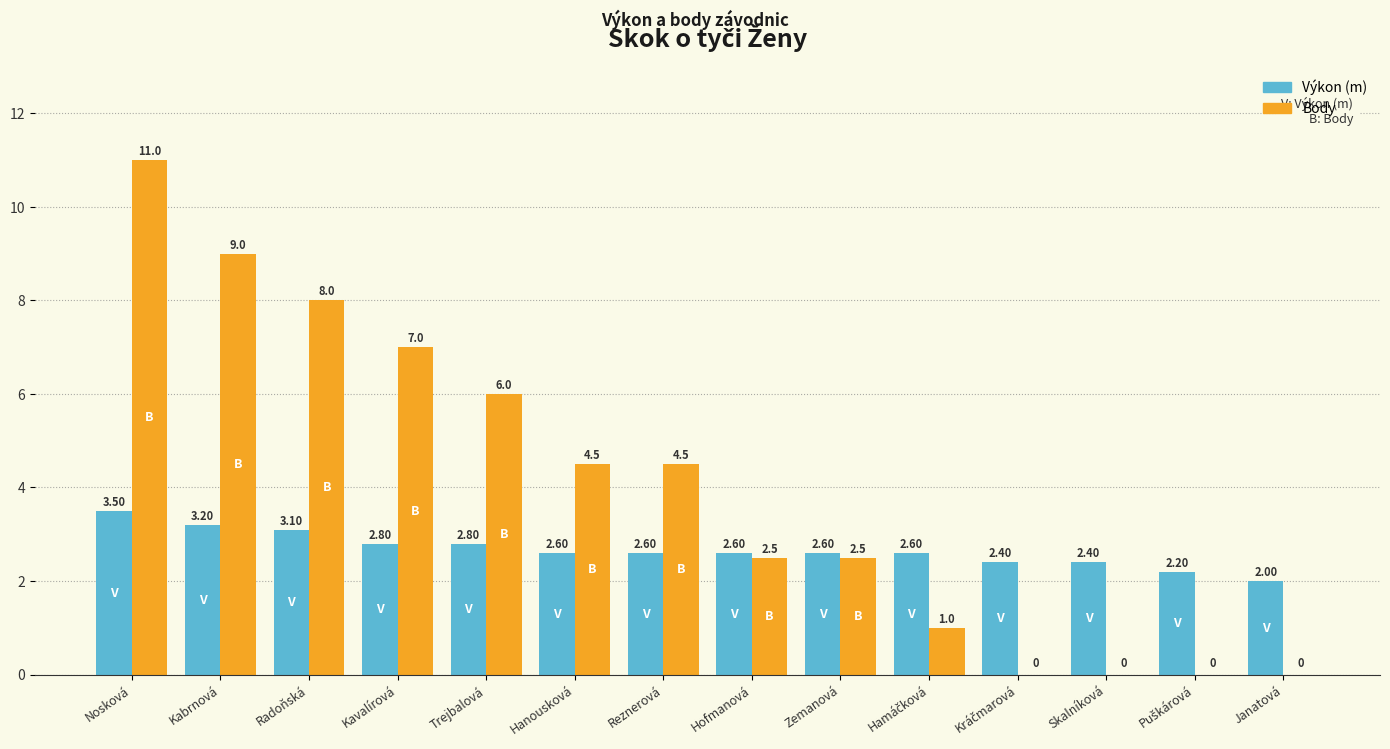

Reading left to right, transcribe all the data shown in this chart.

Výkon: Nosková=3.5	Kabrnová=3.2	Radoňská=3.1	Kavalírová=2.8	Trejbalová=2.8	Hanousková=2.6	Reznerová=2.6	Hofmanová=2.6	Zemanová=2.6	Hamáčková=2.6	Kráčmarová=2.4	Skalníková=2.4	Puškárová=2.2	Janatová=2.0
Body: Nosková=11.0	Kabrnová=9.0	Radoňská=8.0	Kavalírová=7.0	Trejbalová=6.0	Hanousková=4.5	Reznerová=4.5	Hofmanová=2.5	Zemanová=2.5	Hamáčková=1.0	Kráčmarová=0.0	Skalníková=0.0	Puškárová=0.0	Janatová=0.0